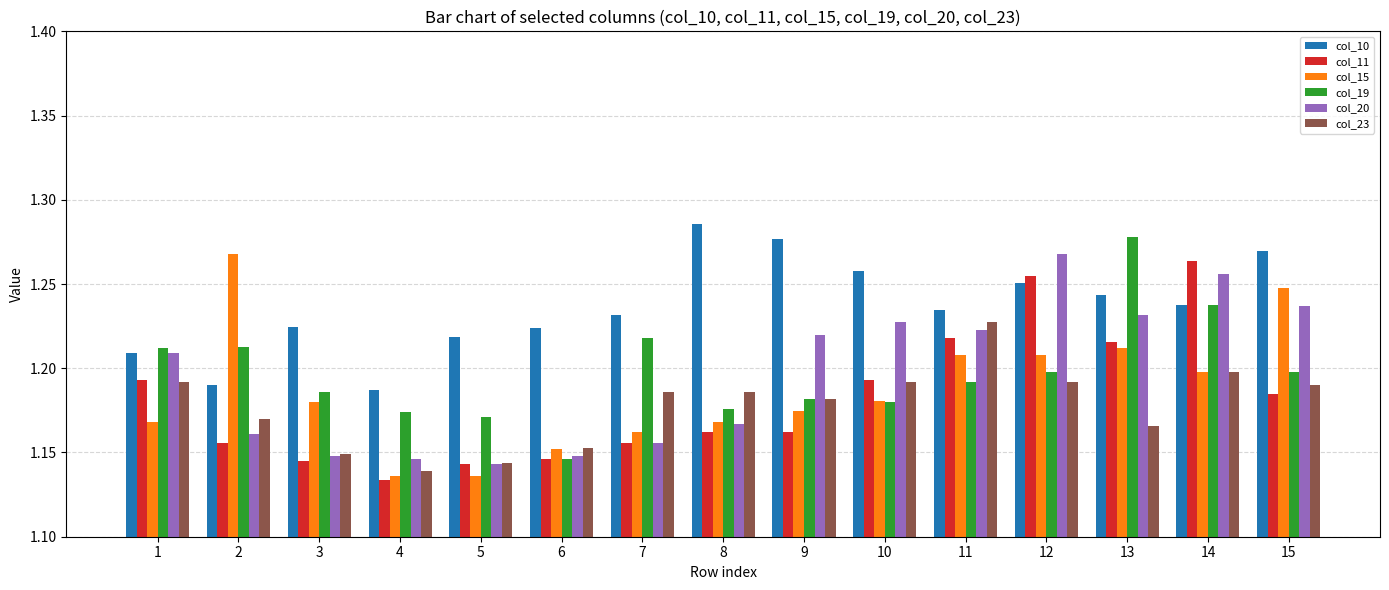

Which series changed the most between 1 and 2?

col_15